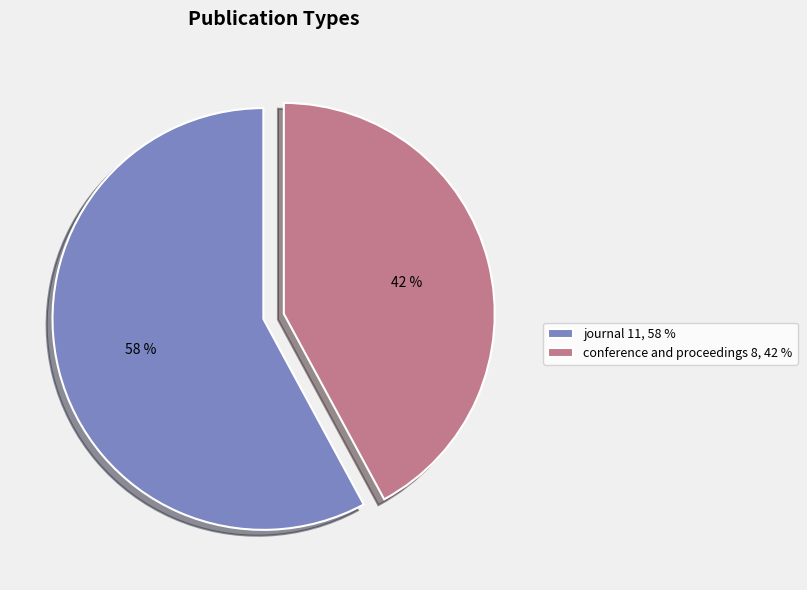

Do conference and proceedings 8, 42 % and journal 11, 58 % together represent more than half of the pie?

Yes